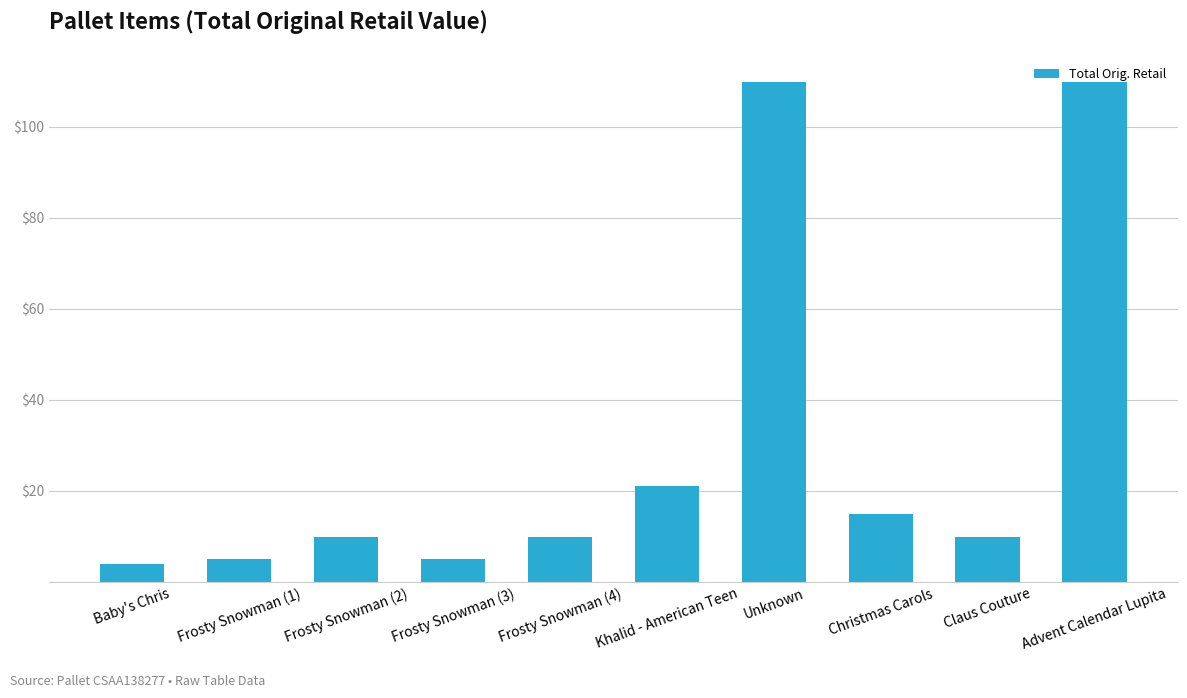

Approximately how many times larger is the value at Baby's Chris compared to Frosty Snowman (1)?

0.8